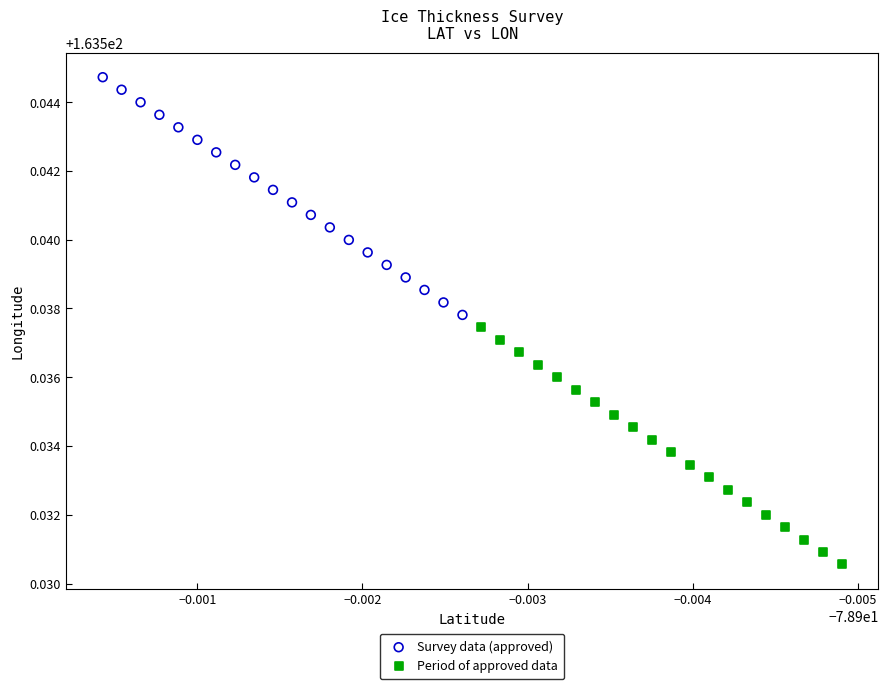

Which series reaches the minimum Y coordinate?

Period of approved data